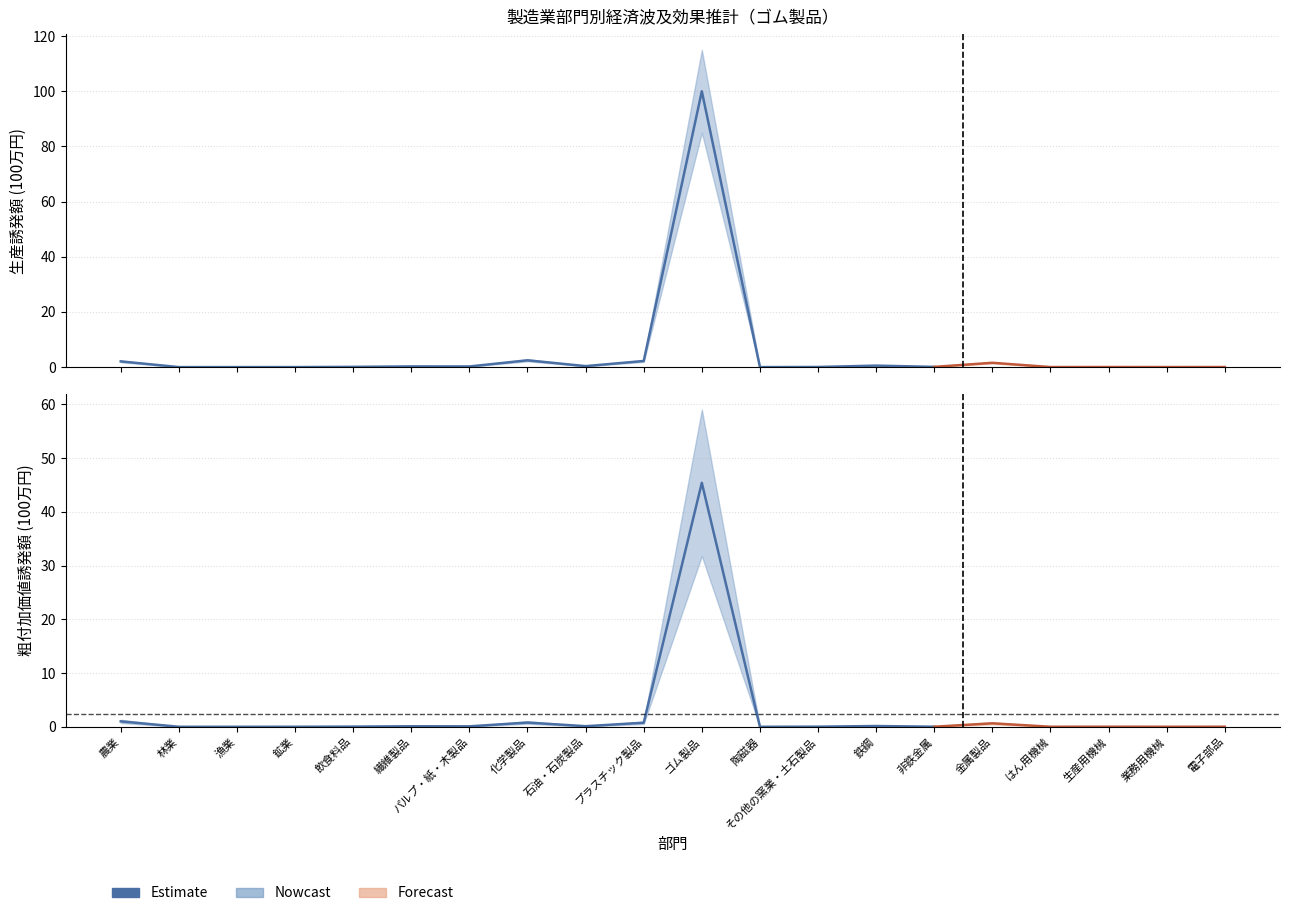

What is the difference between the maximum and second lowest values?

45.4